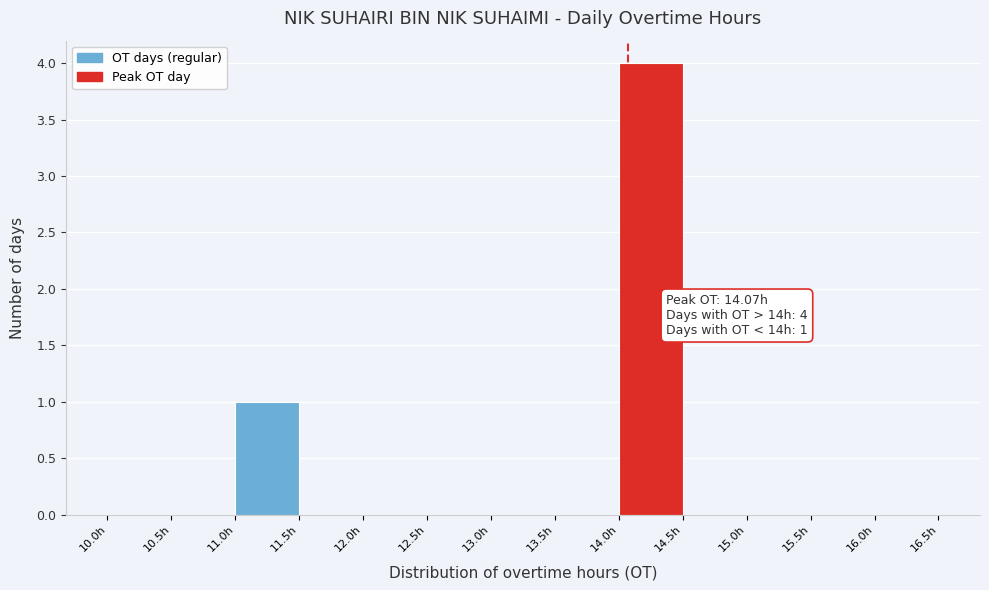

Over which range of the x-axis is the bar tallest?

14.0 to 14.5